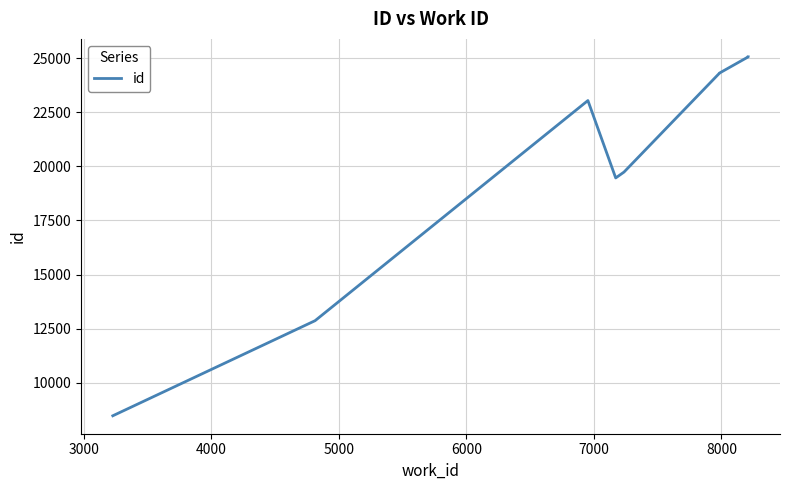

Is this an area chart (filled region under the line)?

No